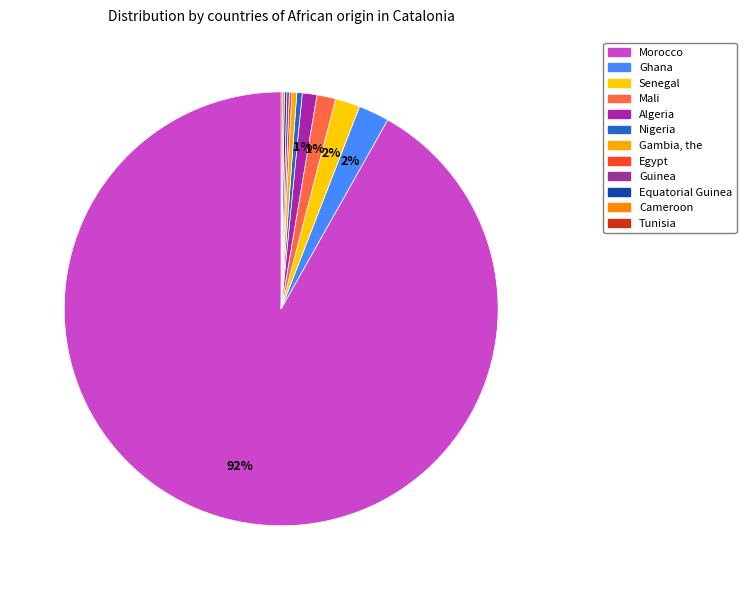

Rank the categories by value from highest to lowest.

Morocco, Ghana, Senegal, Mali, Algeria, Nigeria, Gambia, the, Egypt, Guinea, Equatorial Guinea, Cameroon, Tunisia